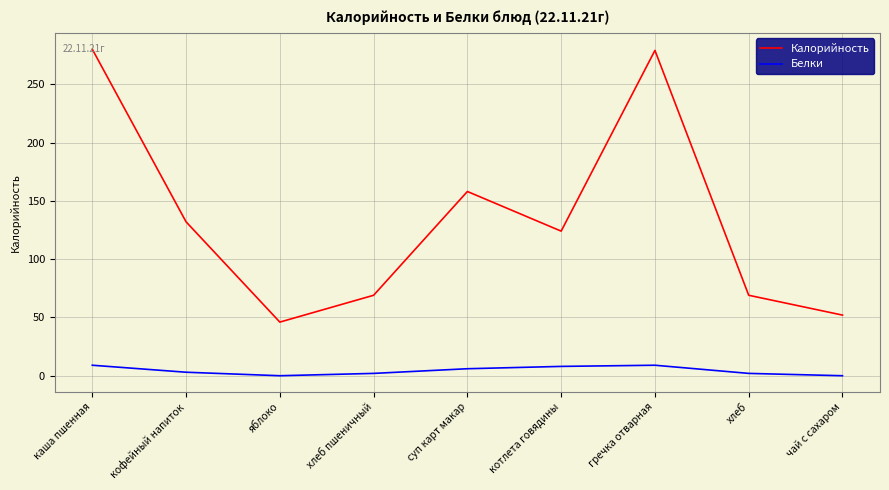

Is the value of Калорийность at гречка отварная greater than the value of Белки at каша пшенная?

Yes